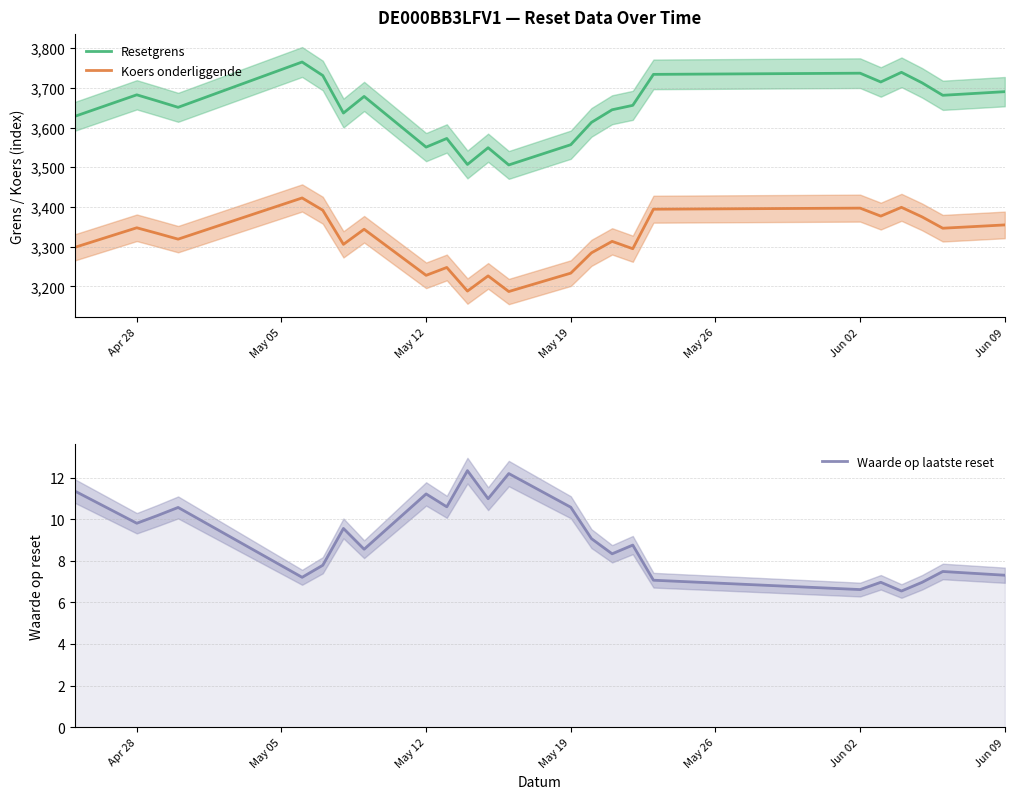

True or false: Koers onderliggende has more than 1 points higher than both neighbors.

True